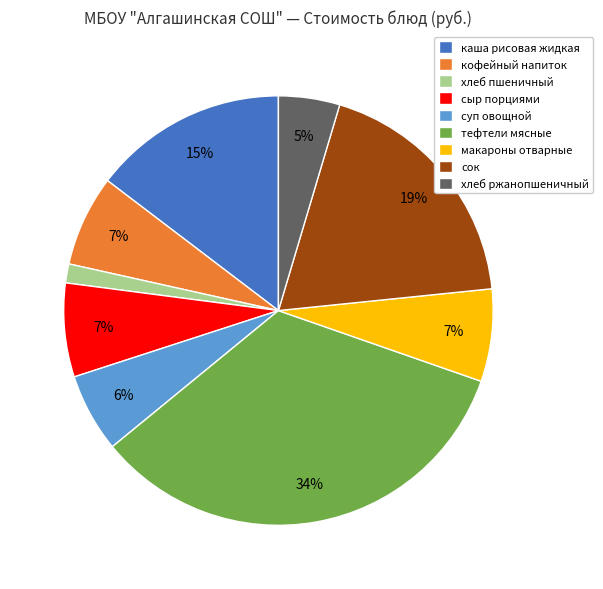

Between каша рисовая жидкая and сыр порциями, which is larger?

каша рисовая жидкая